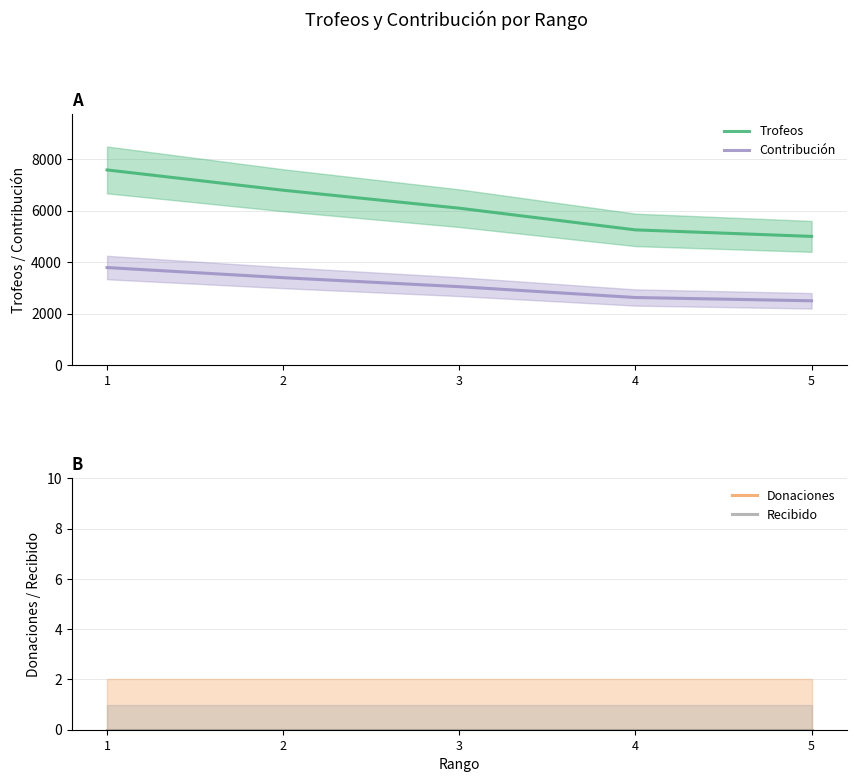

Where is Donaciones nearest to the value 0?

1